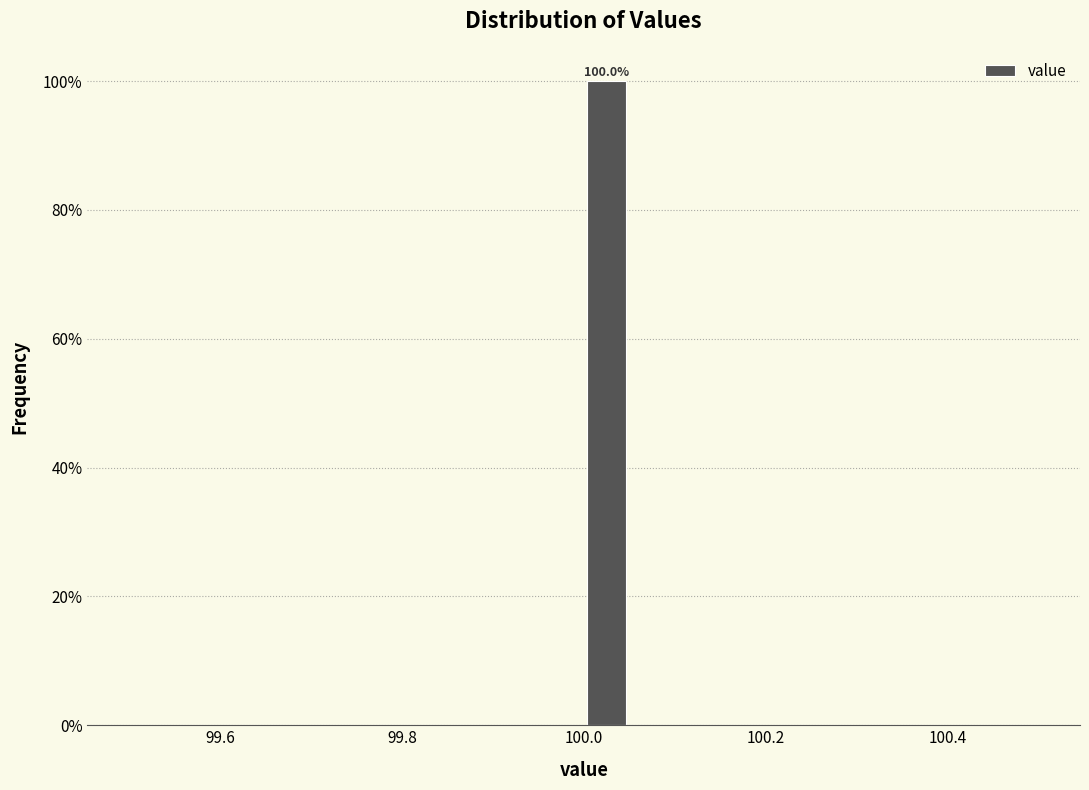

Read against the x-axis, roughly where is the centre of the tallest bar?

100.02